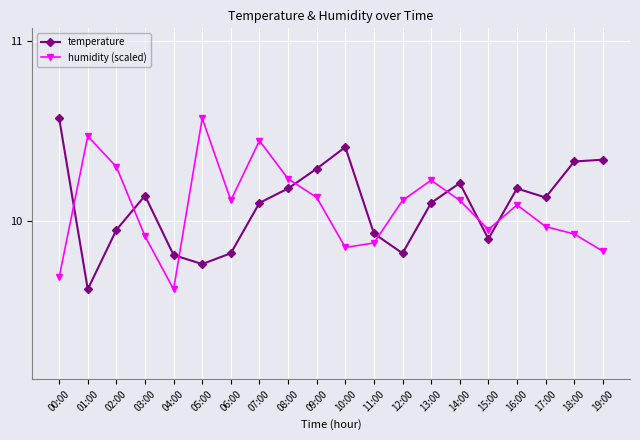

What is the total value across all series at 14:00?

20.3